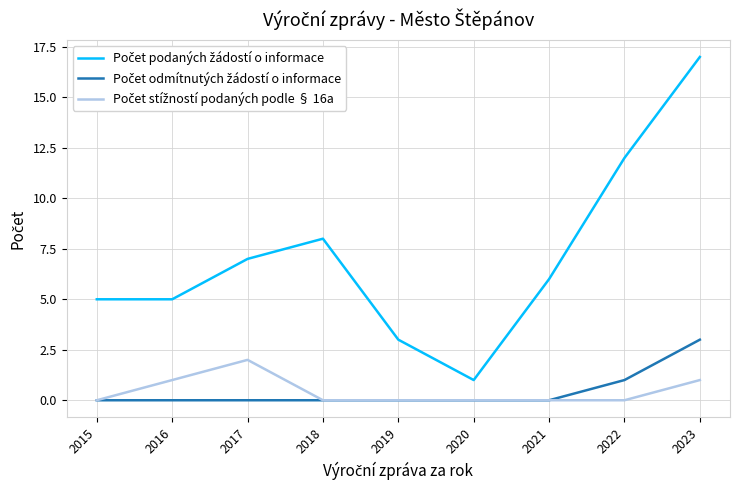

What is the spread (max minus min) of values at 2019?

3